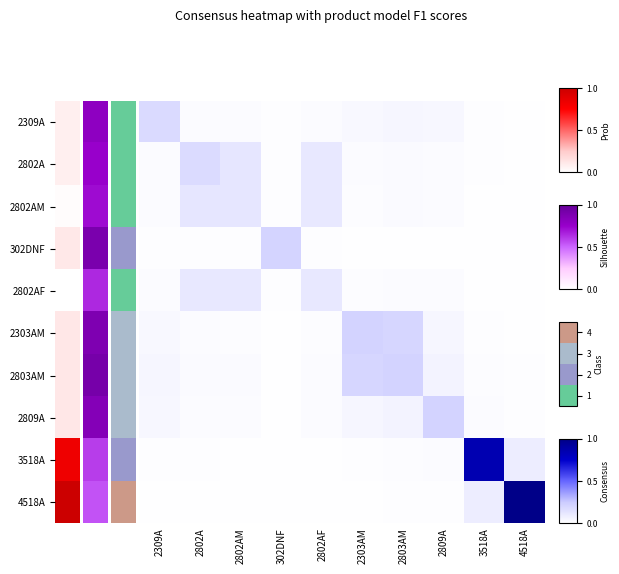

Which label corresponds to the largest value in the chart?

4518A